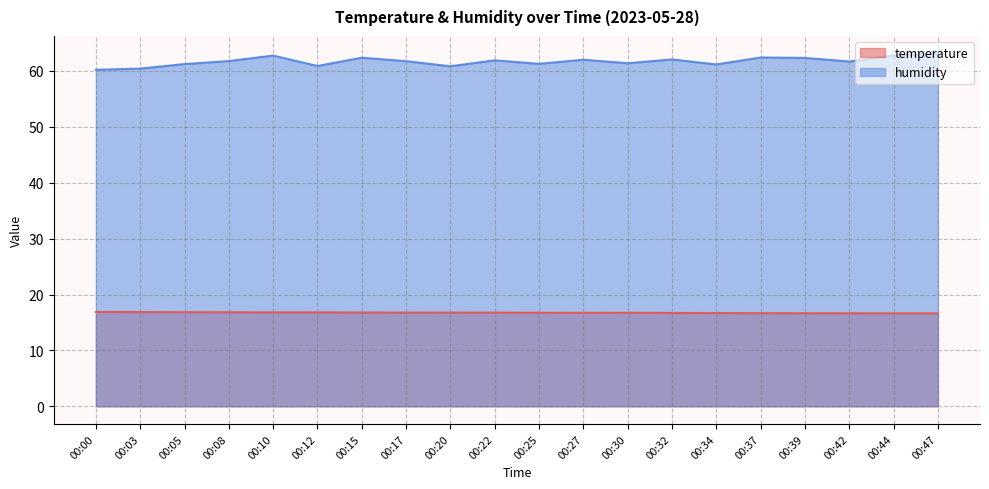

How many data points in humidity are less than 61?

4